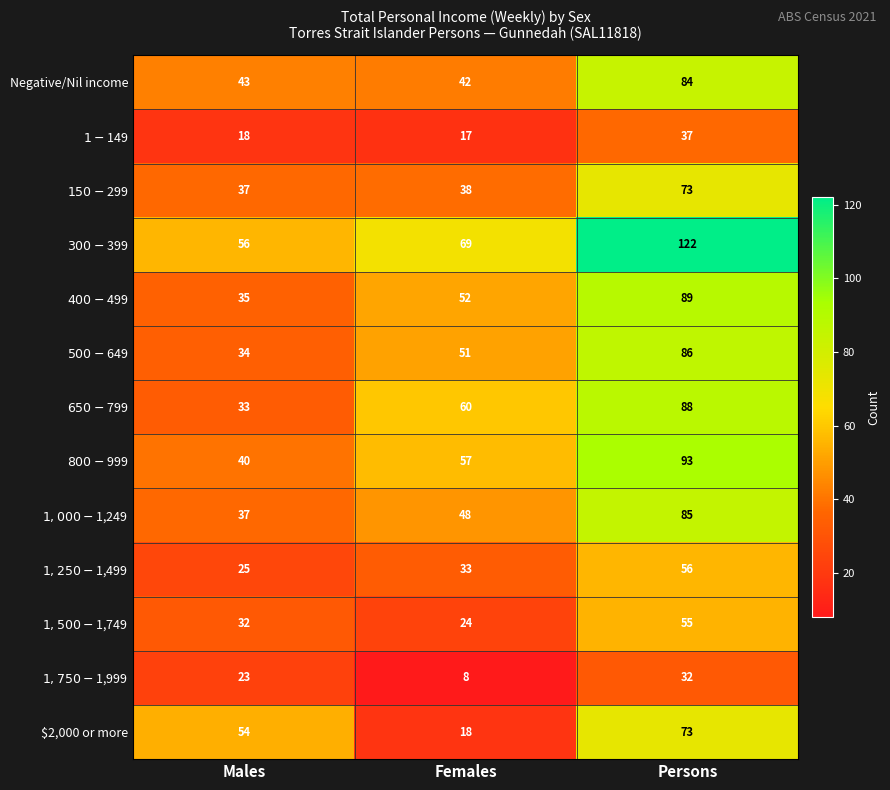

Count the number of data series in this chart.

13